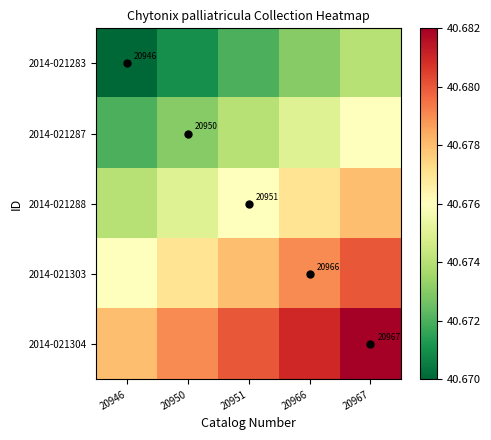

What is the total value across all series at 20946?

203.4